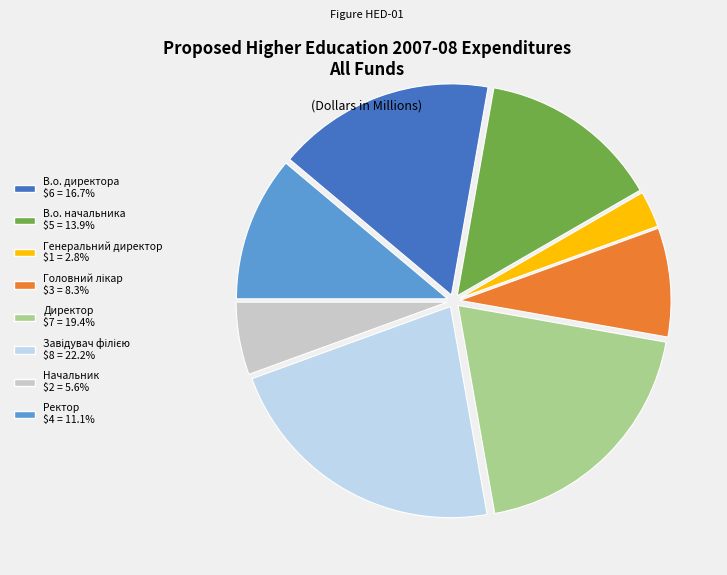

How many slices are in this pie chart?

8